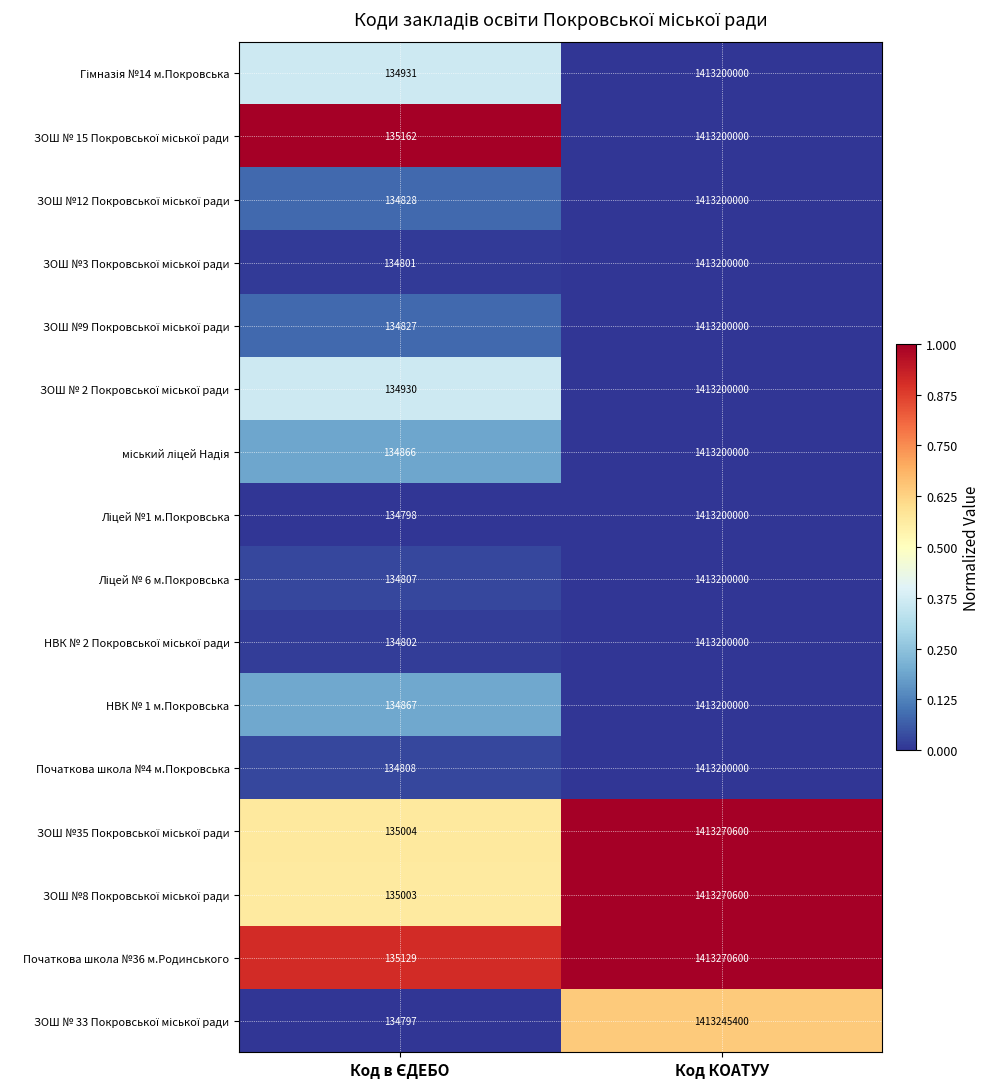

What is the difference between the highest and lowest values at Код КОАТУУ?

70600